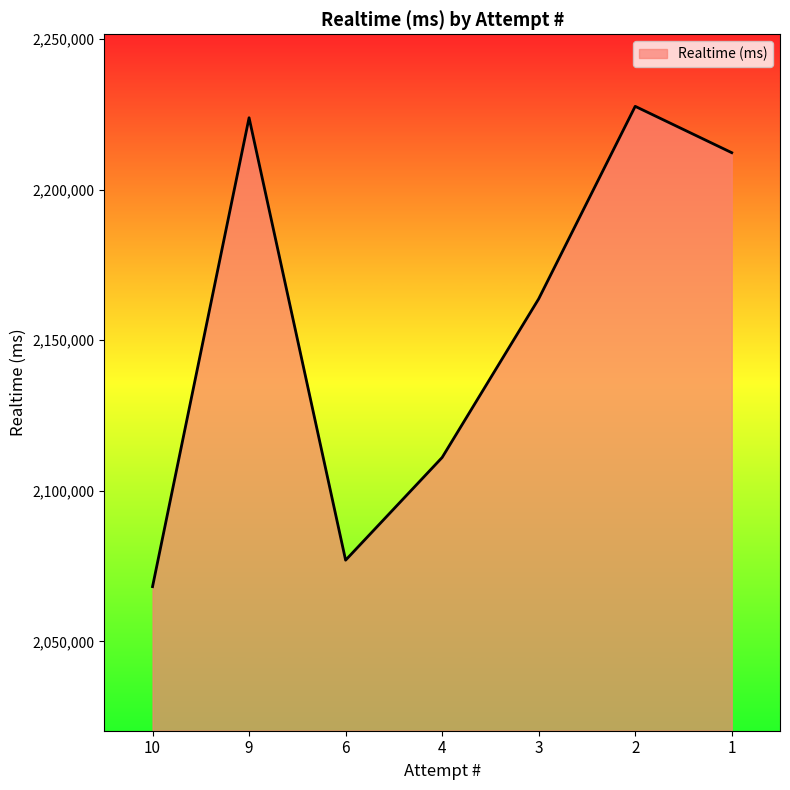

Where does the data first go above 2163726?

9